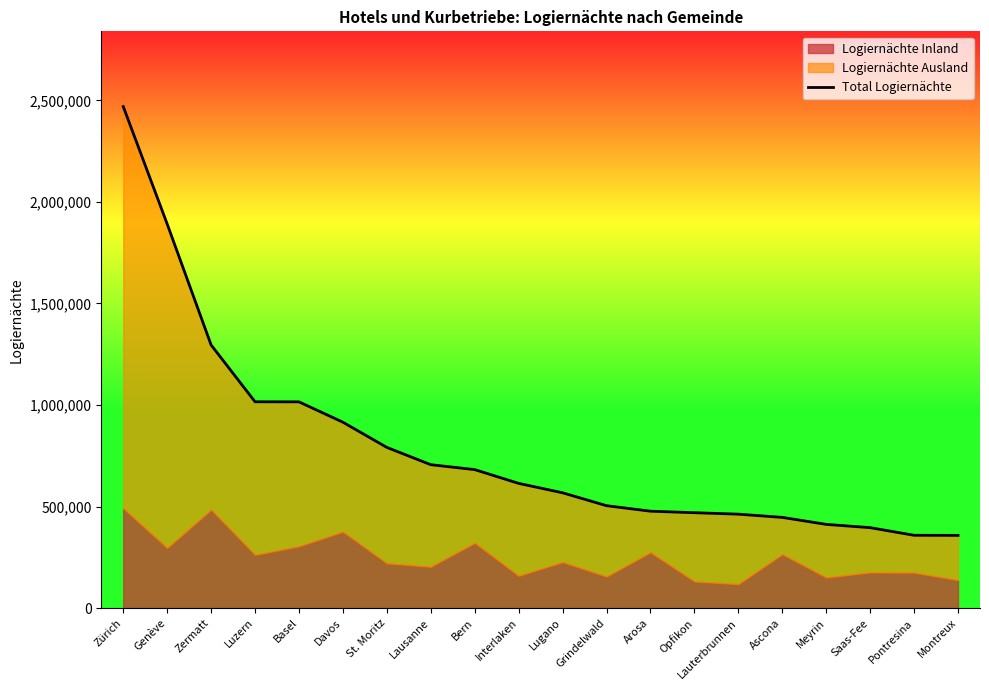

Rank the categories by value from lowest to highest.

Montreux, Pontresina, Saas-Fee, Meyrin, Ascona, Lauterbrunnen, Opfikon, Arosa, Grindelwald, Lugano, Interlaken, Bern, Lausanne, St. Moritz, Davos, Basel, Luzern, Zermatt, Genève, Zürich